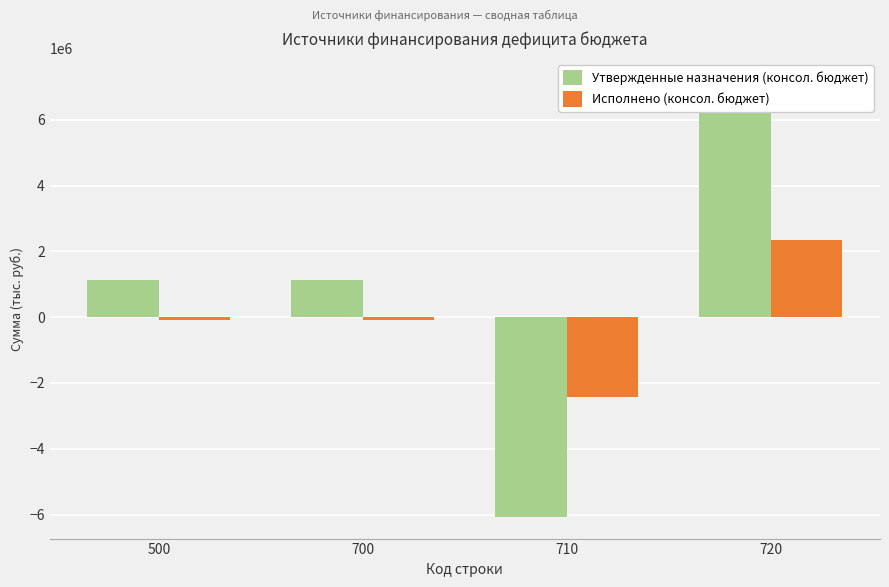

Count the number of data series in this chart.

2